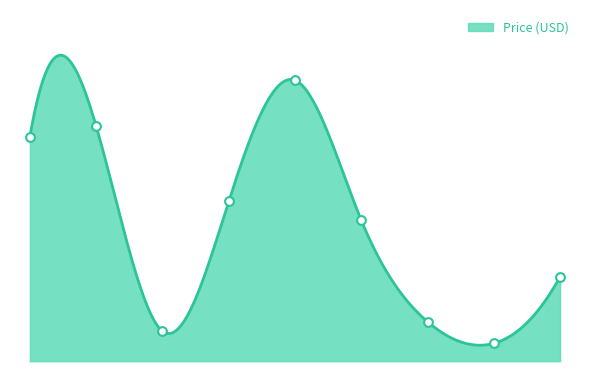

Which has a higher value, Pushbutton 33mm - Yellow or Force Sensitive Resistor 0.5?

Force Sensitive Resistor 0.5